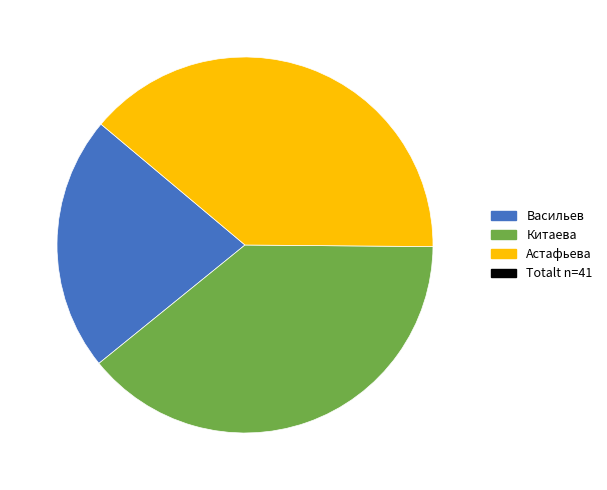

Is there a majority slice in this chart?

No